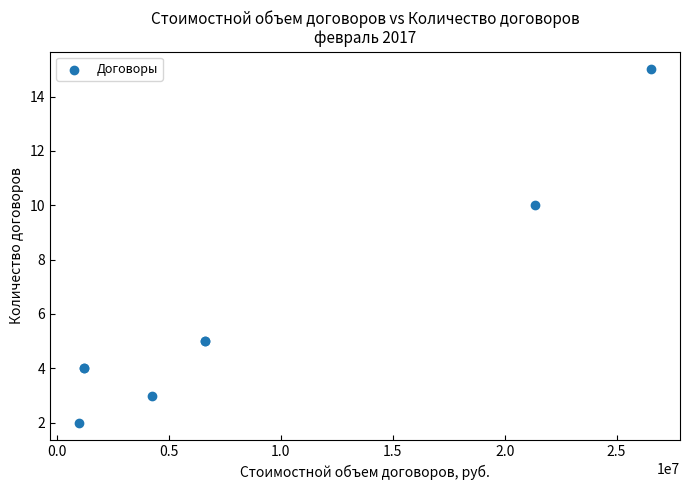

What Y value in the scatter plot is closest to 8?

10